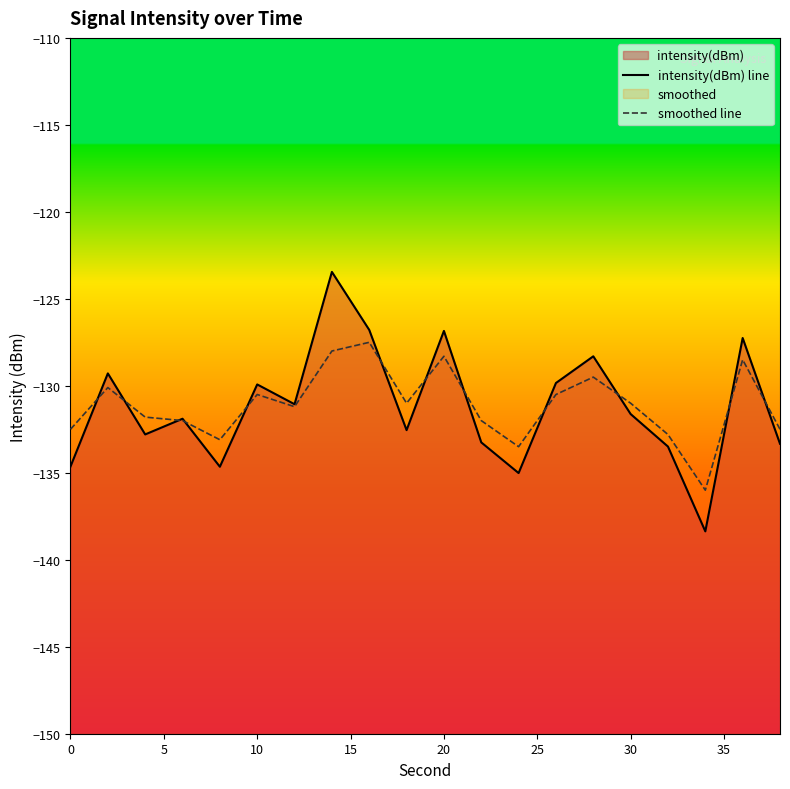

List the series in order of their peak value, lowest first.

smoothed line, intensity(dBm) line